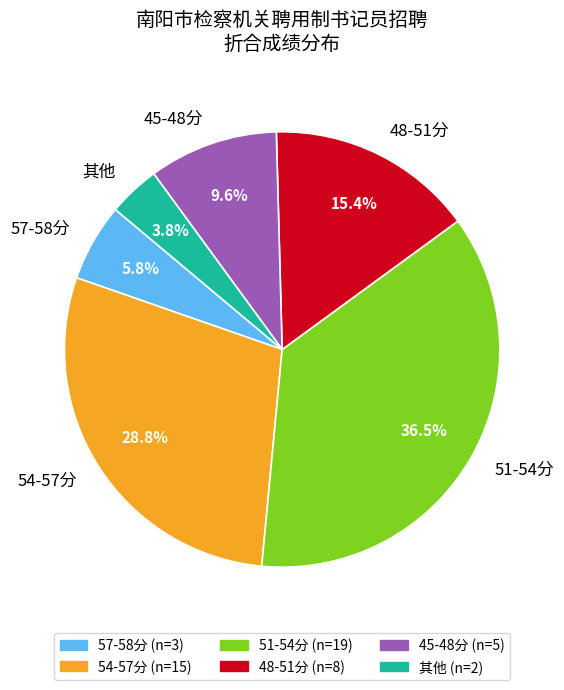

Is the sum of 45-48分 and 57-58分 greater than half?

No